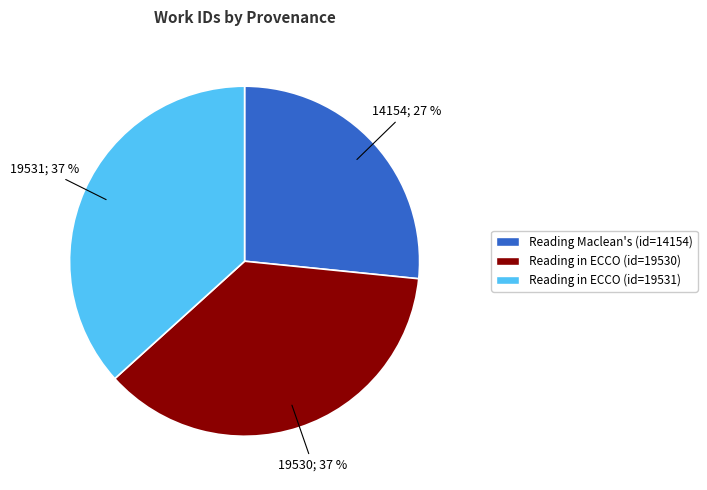

How many segments does this pie chart have?

3